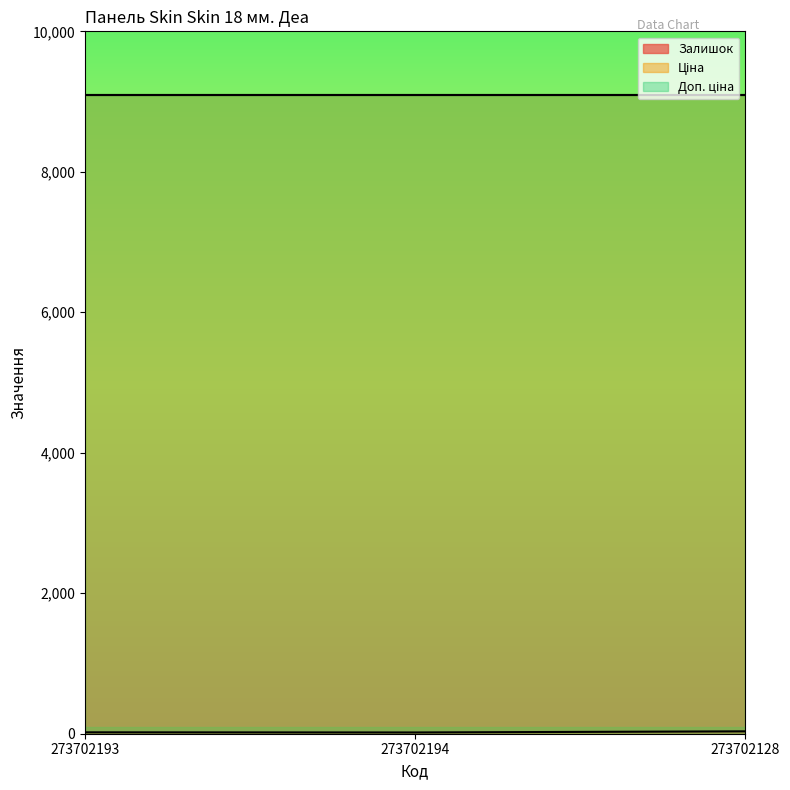

Where does the Залишок series first go above 20?

273702128